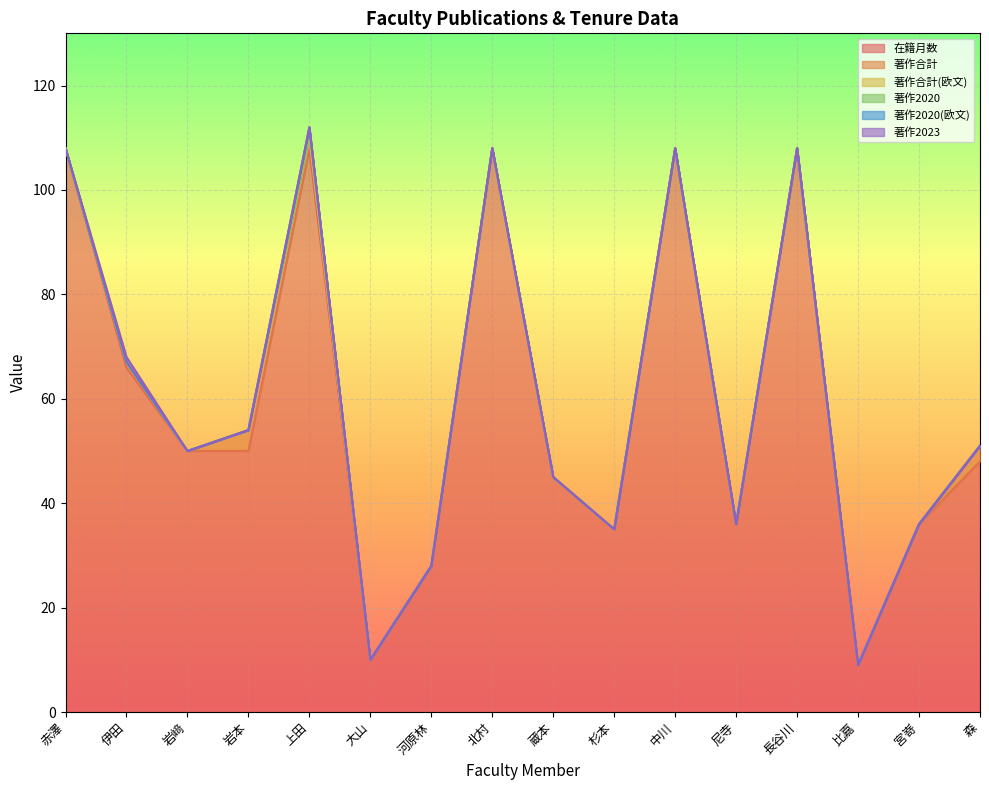

At which category is the sum across all series the highest?

上田